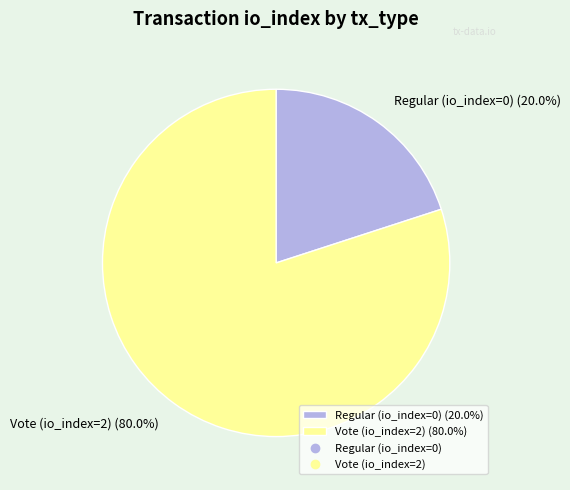

How many segments does this pie chart have?

2